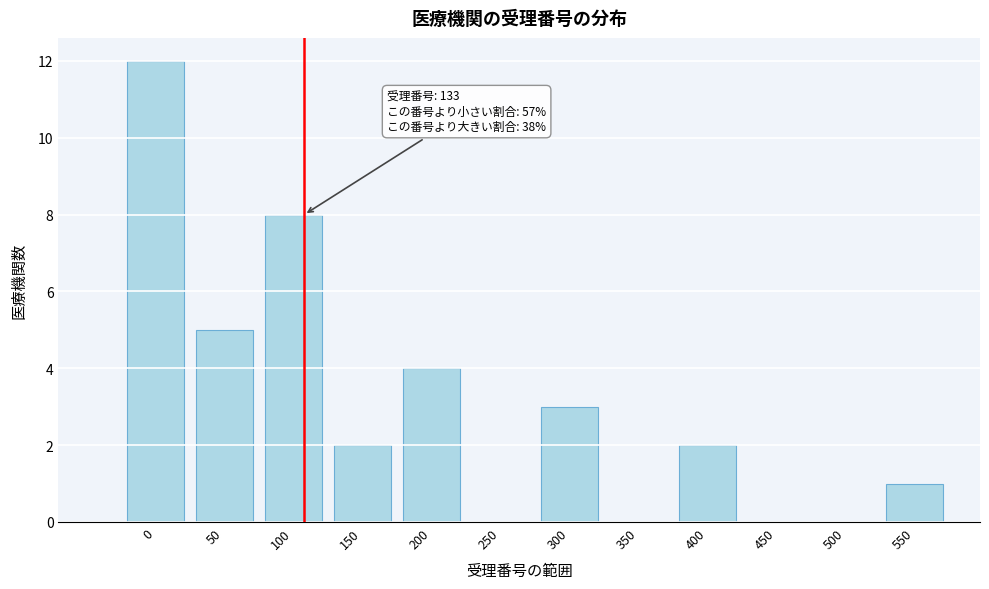

Reading left to right, extract all data points from this chart.

0=12	50=5	100=8	150=2	200=4	250=0	300=3	350=0	400=2	450=0	500=0	550=1